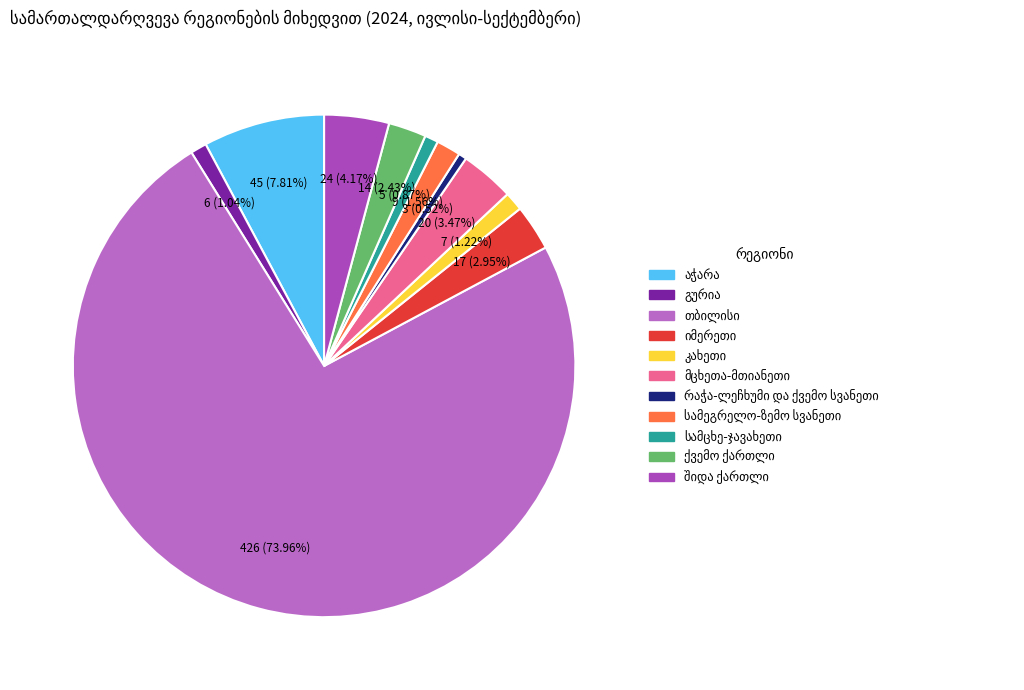

To the nearest percent, what is the difference between the largest and smallest slice percentages?

73%